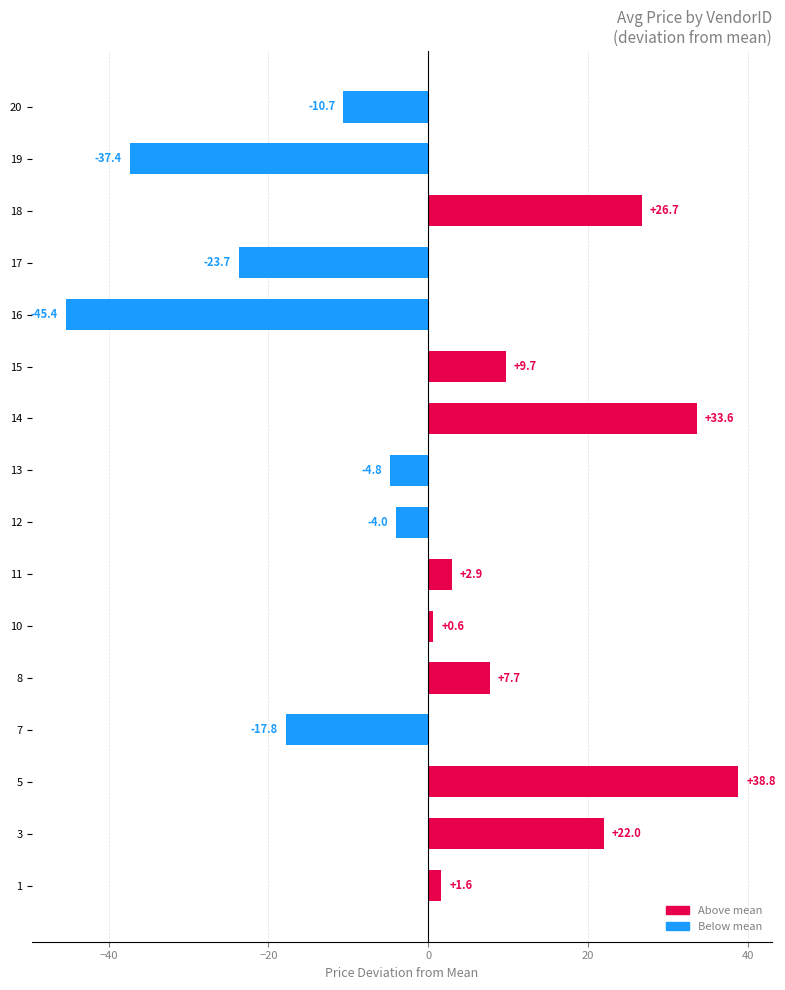

What is the approximate value at 1?

1.6